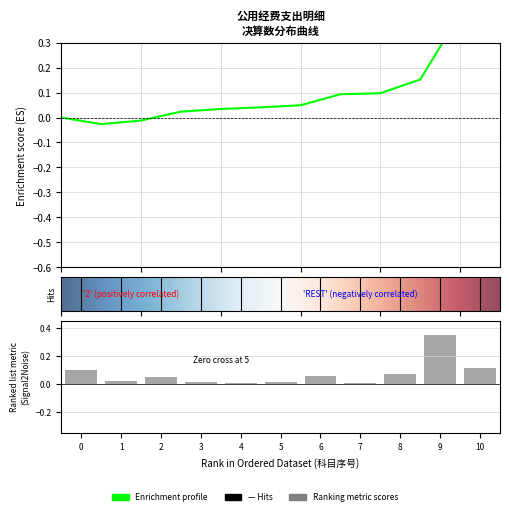

What is the sum of all values?

0.8